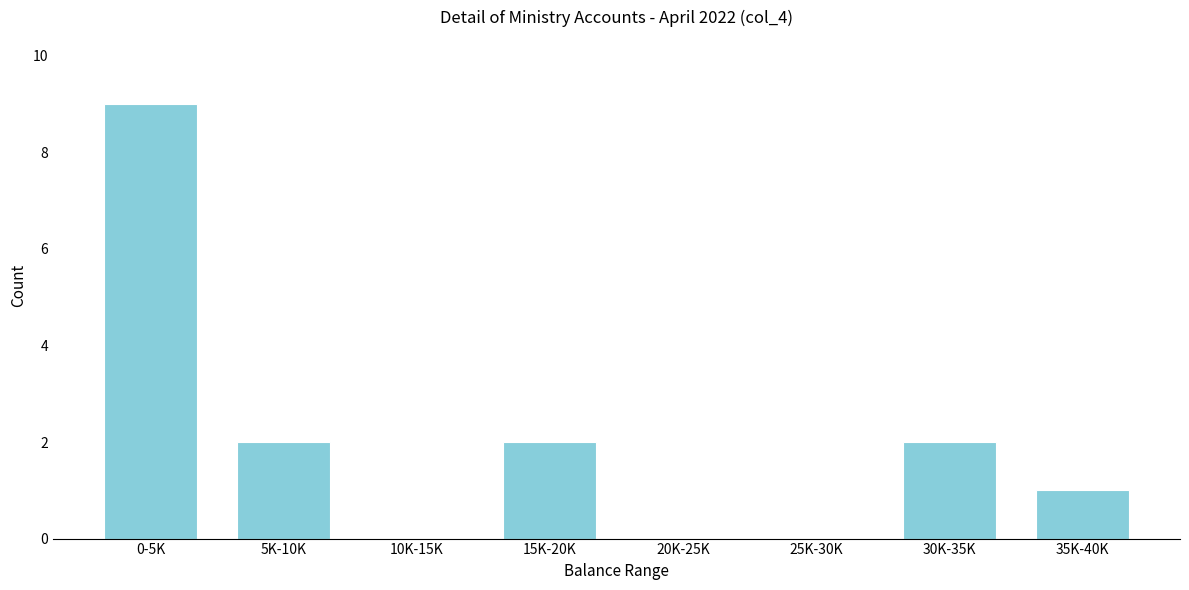

Reading left to right, transcribe all the data shown in this chart.

0-5K=9	5K-10K=2	10K-15K=0	15K-20K=2	20K-25K=0	25K-30K=0	30K-35K=2	35K-40K=1